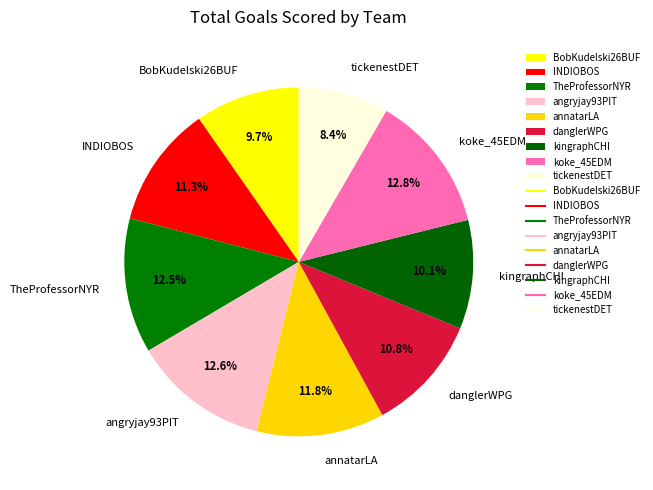

What percentage is the angryjay93PIT slice, to the nearest percent?

13%